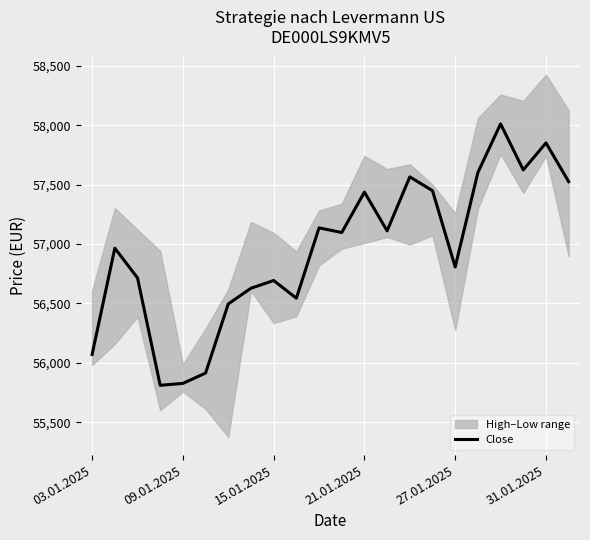

Is this an area chart (filled region under the line)?

No